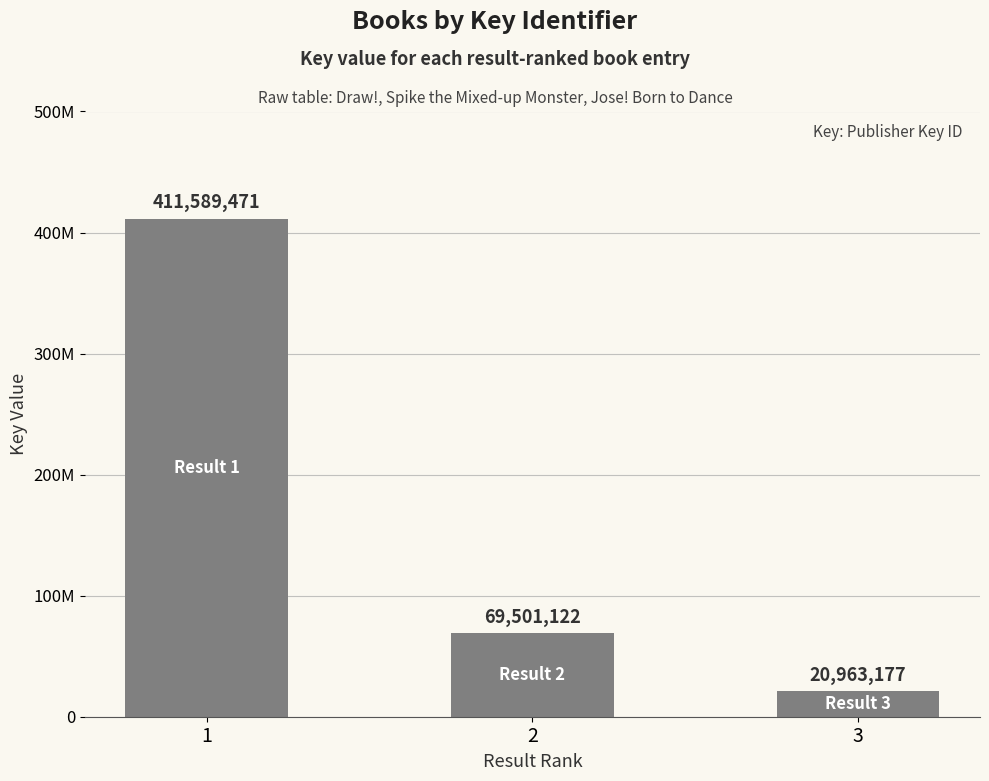

How many categories are shown in the chart?

3